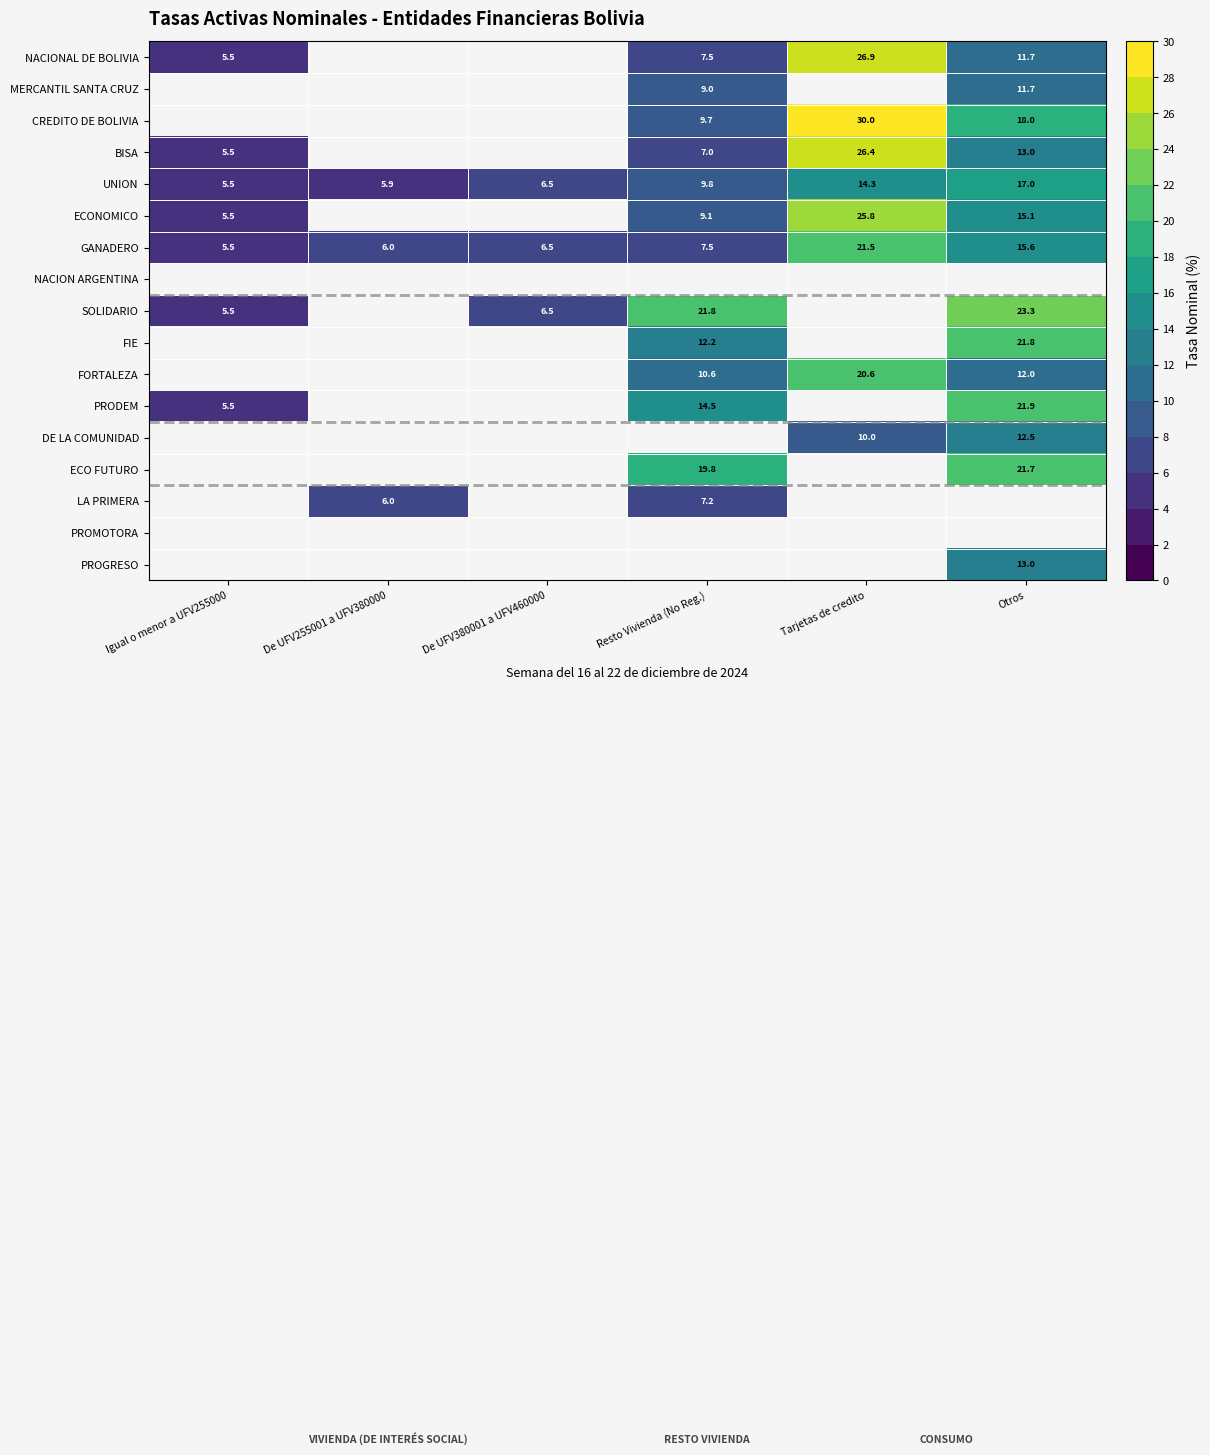

Is the value of BISA at Tarjetas de credito greater than the value of LA PRIMERA at Resto Vivienda (No Reg.)?

Yes